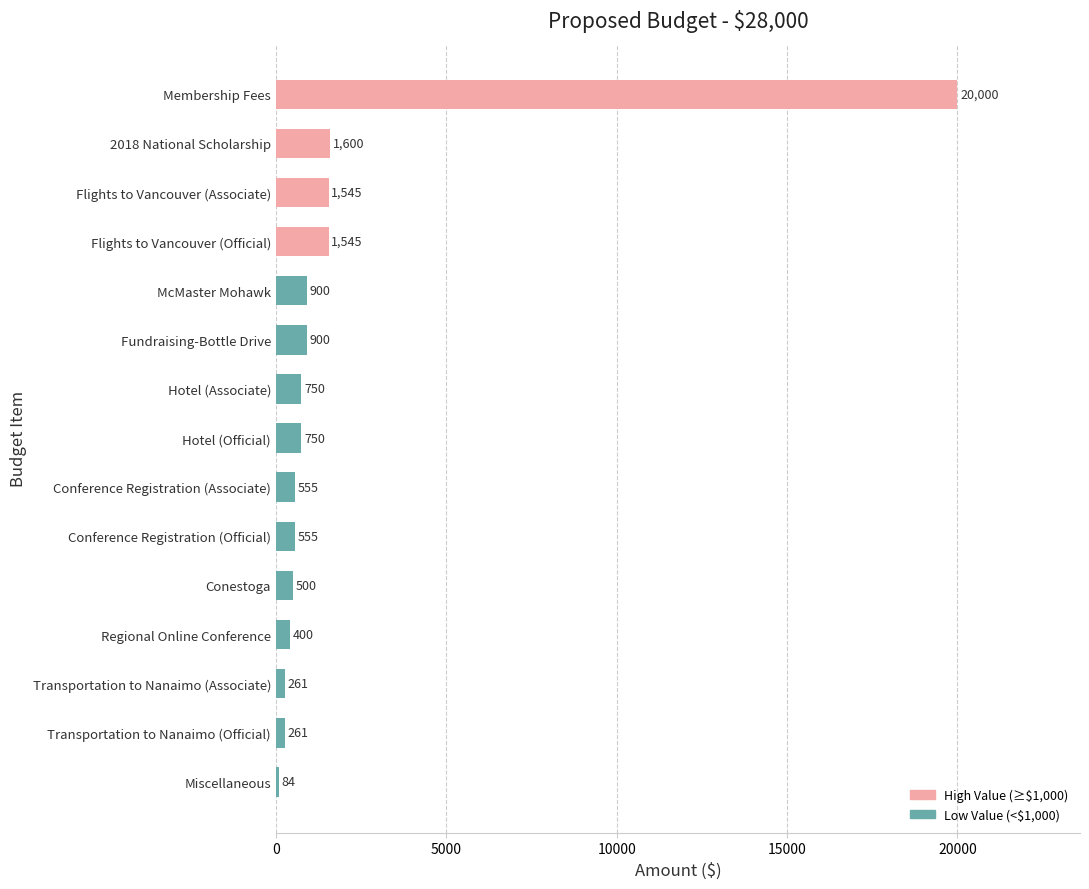

Reading bottom to top, list all the values displayed in this chart.

Miscellaneous=84	Transportation to Nanaimo (Official)=261	Transportation to Nanaimo (Associate)=261	Regional Online Conference=400	Conestoga=500	Conference Registration (Official)=555	Conference Registration (Associate)=555	Hotel (Official)=750	Hotel (Associate)=750	Fundraising-Bottle Drive=900	McMaster Mohawk=900	Flights to Vancouver (Official)=1545	Flights to Vancouver (Associate)=1545	2018 National Scholarship=1600	Membership Fees=20000